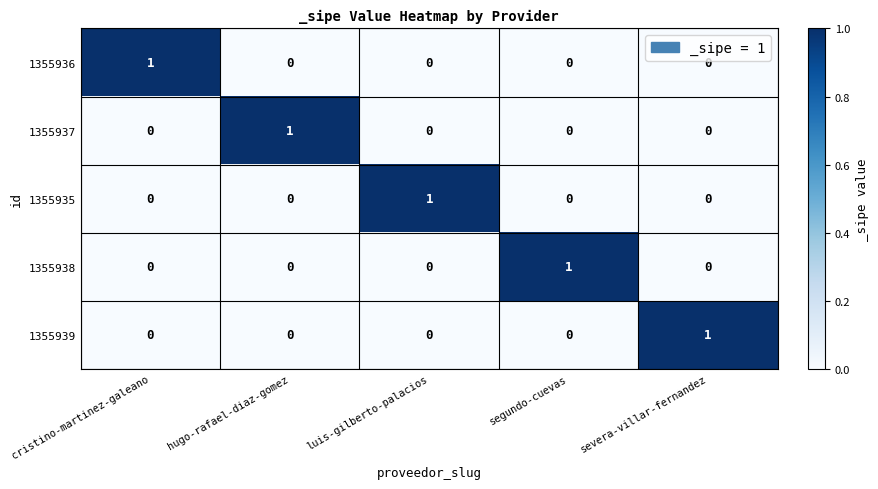

How many distinct data groups are displayed?

5